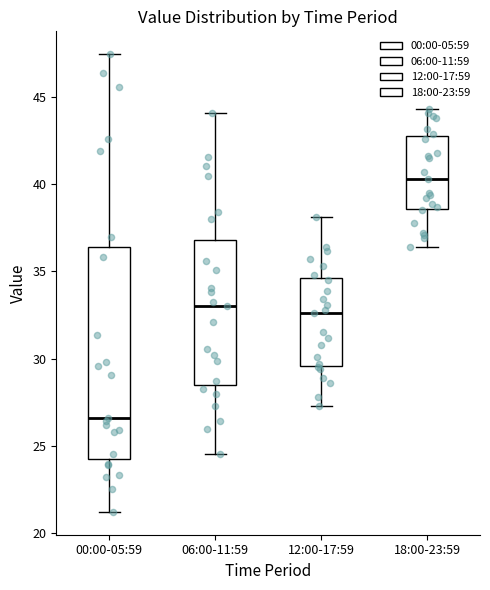

Reading left to right, read every box against the y-axis: the position of its median line, the range the box covers, and the ends of its whiskers. The values are not printed on the chart, so give them approximately, as read against the axis.

00:00-05:59: median 26.5, box 24.5 to 36.5, whiskers 21.0 to 47.5
06:00-11:59: median 33.0, box 28.5 to 37.0, whiskers 24.5 to 44.0
12:00-17:59: median 32.5, box 29.5 to 34.5, whiskers 27.5 to 38.0
18:00-23:59: median 40.5, box 38.5 to 43.0, whiskers 36.5 to 44.5